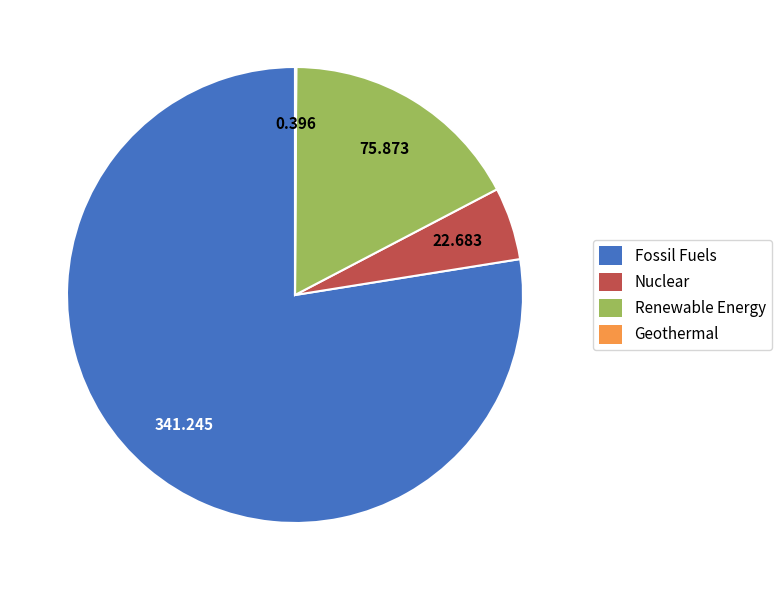

Is there a majority slice in this chart?

Yes